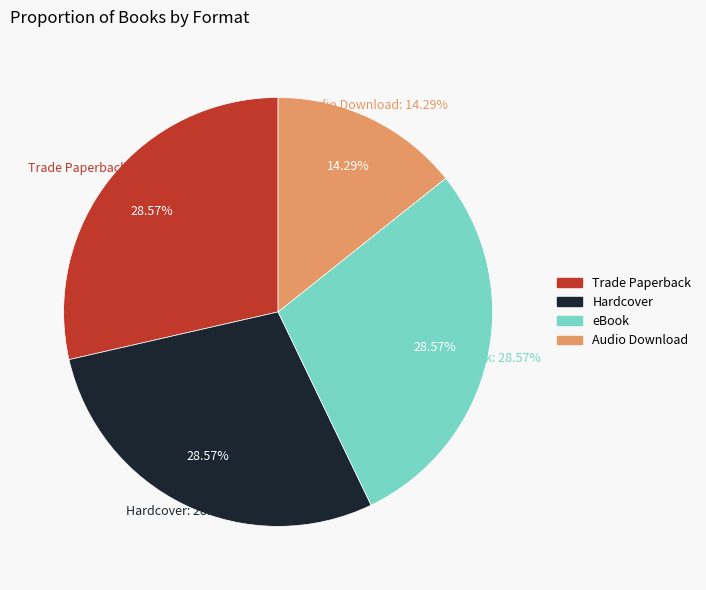

To the nearest percent, what is the combined percentage of Trade Paperback and Hardcover?

57%